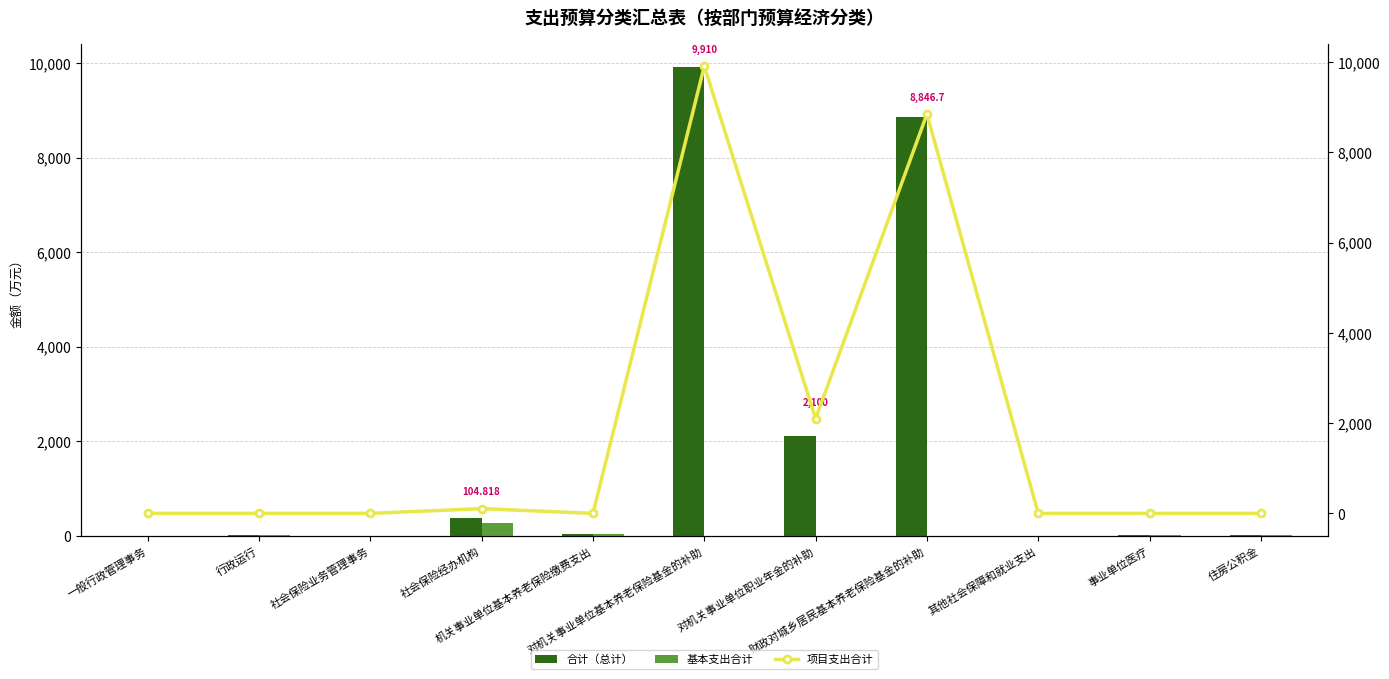

What is the maximum value for 合计（总计）?

9910.0